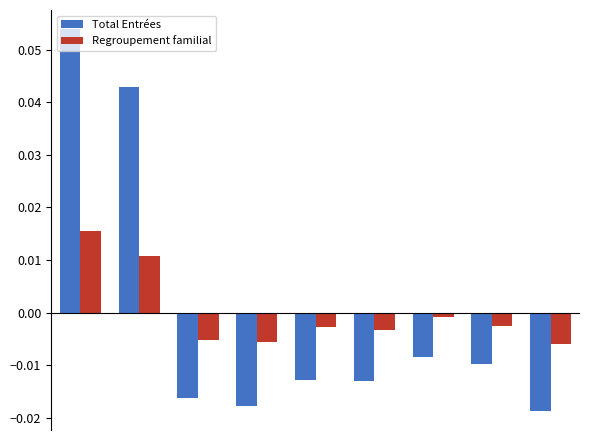

Count the Total Entrées values in the range 0 to 1.

2